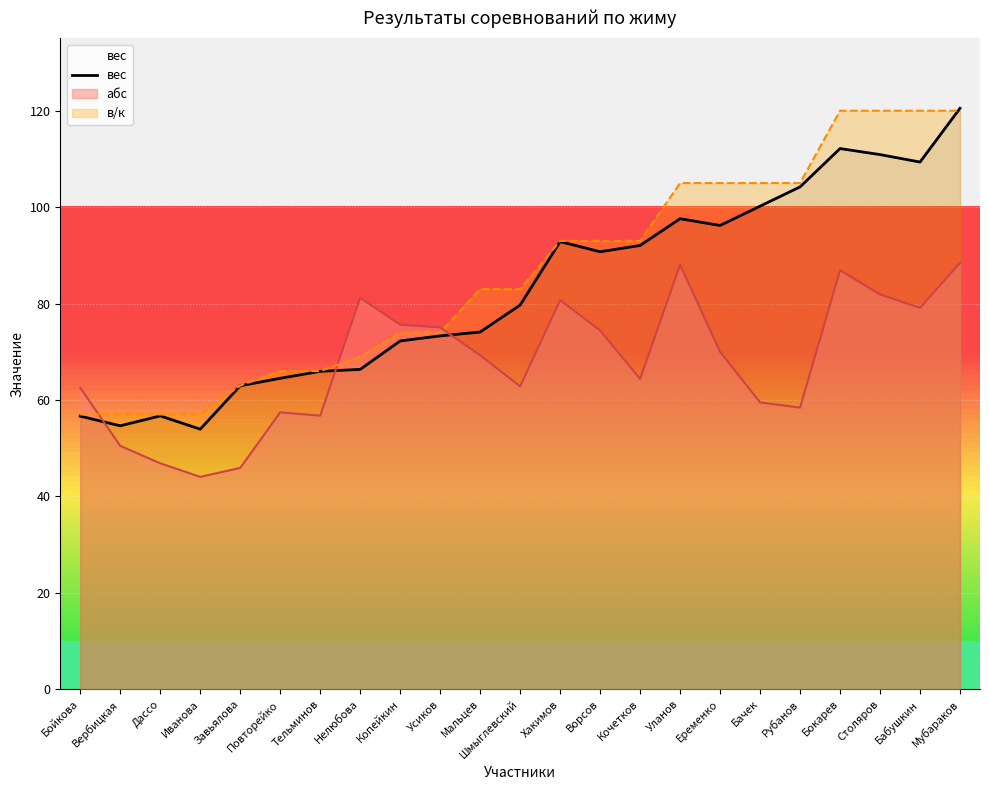

Reading left to right, extract all data points from this chart.

Бойкова=56.6	Вербицкая=54.6	Дассо=56.7	Иванова=54.0	Завьялова=63.0	Повторейко=64.5	Тельминов=66.0	Нелюбова=66.3	Копейкин=72.2	Усиков=73.3	Мальцев=74.1	Шмыглевский=79.7	Хакимов=92.8	Ворсов=90.8	Кочетков=92.0	Уланов=97.6	Еременко=96.2	Бачек=100.2	Рубанов=104.2	Бокарев=112.2	Столяров=110.9	Бабушкин=109.3	Мубараков=120.5